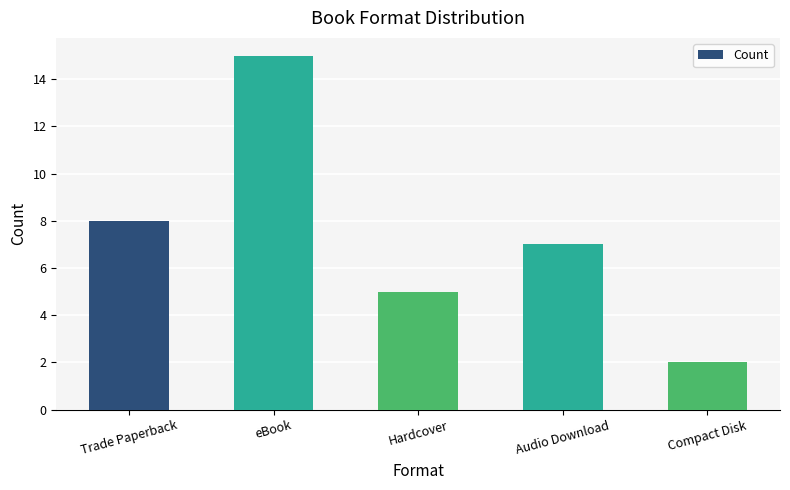

What is the maximum value shown in the chart?

15